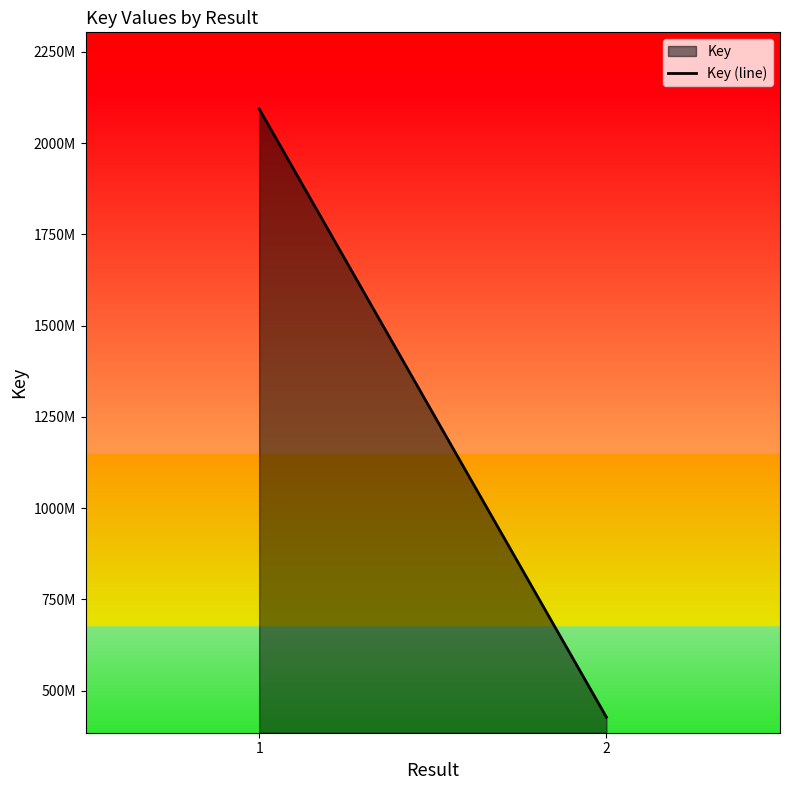

Which has a higher value, 1 or 2?

1